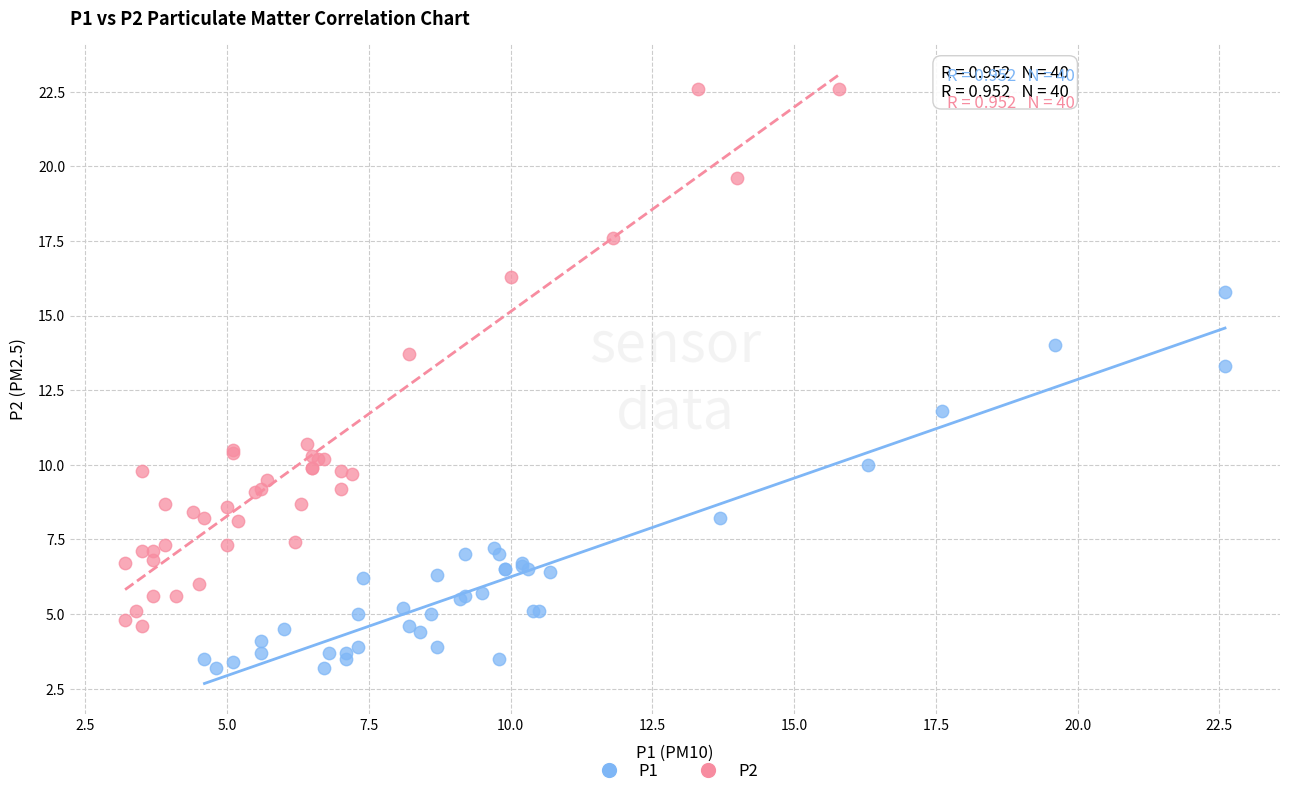

Which series has the widest spread of Y values?

P2